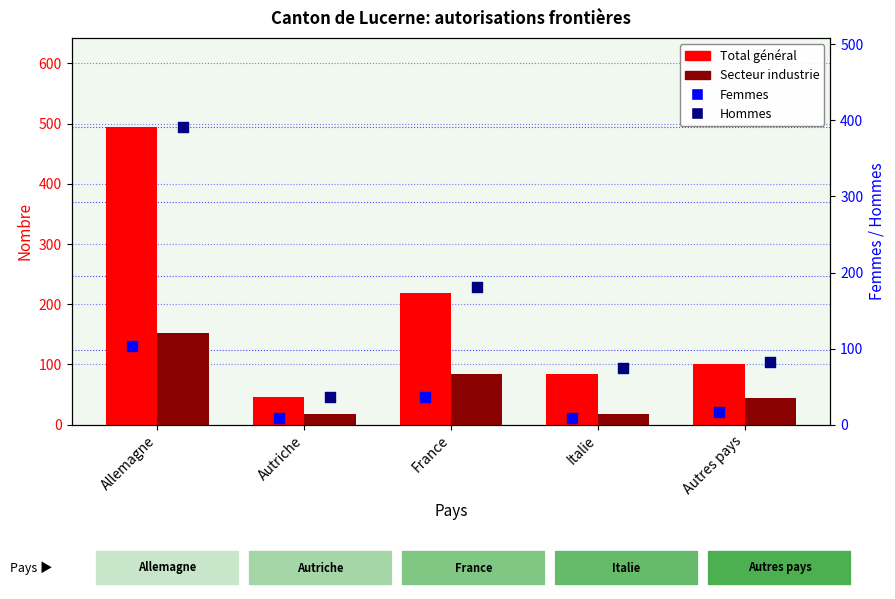

Which series contains the highest Y value?

Total général